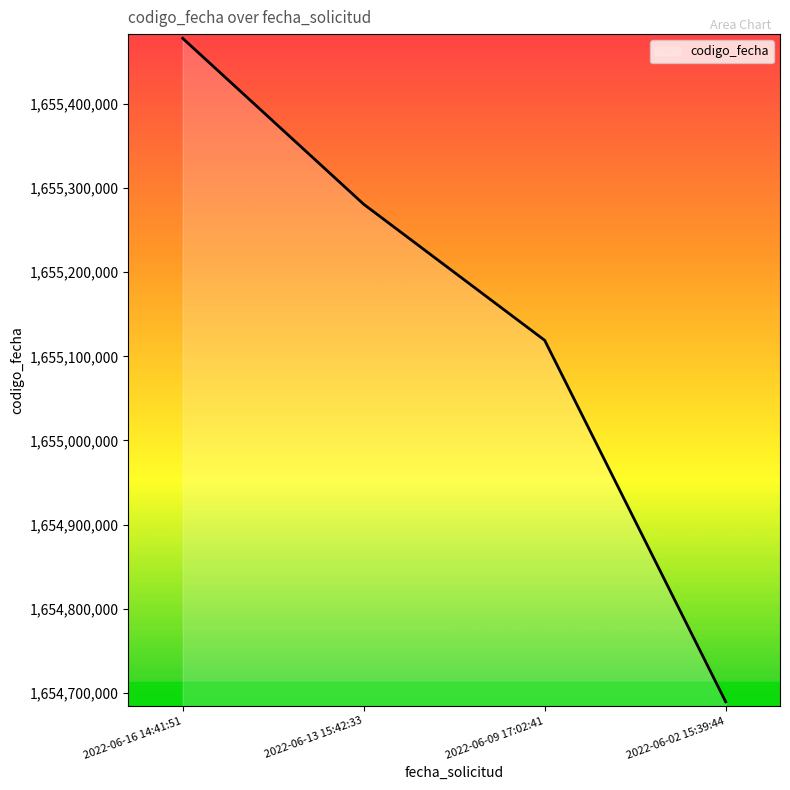

What is the maximum value shown in the chart?

1655478257